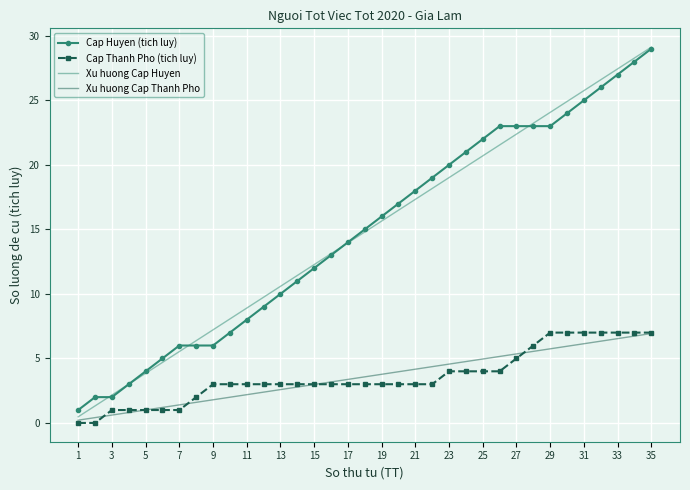

Which series has the largest range (max minus min)?

Xu huong Cap Huyen